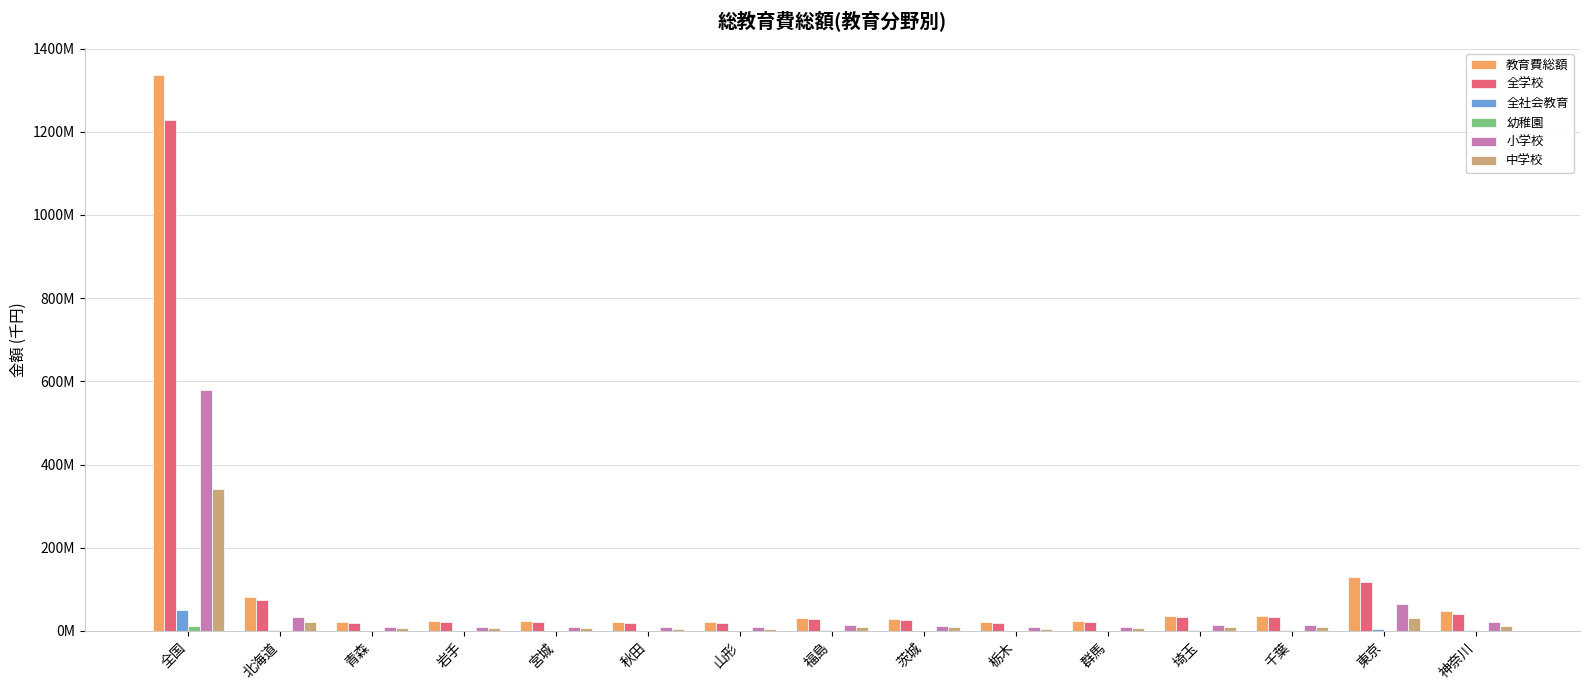

Rank the series by their maximum value, from highest to lowest.

教育費総額, 全学校, 小学校, 中学校, 全社会教育, 幼稚園